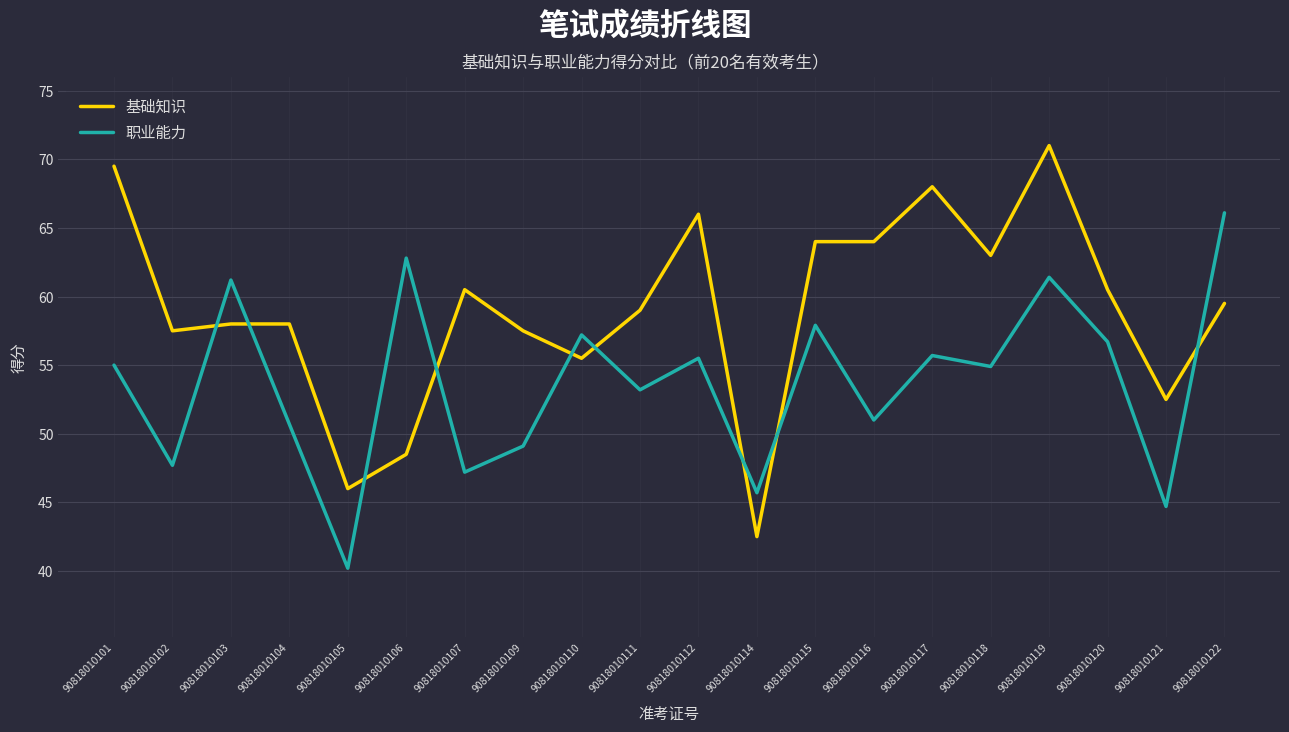

Does the chart have visible grid lines?

Yes